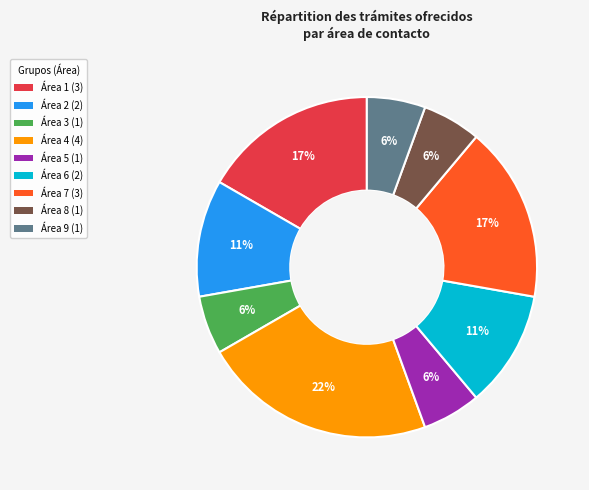

To the nearest percent, what is the average slice percentage?

11%